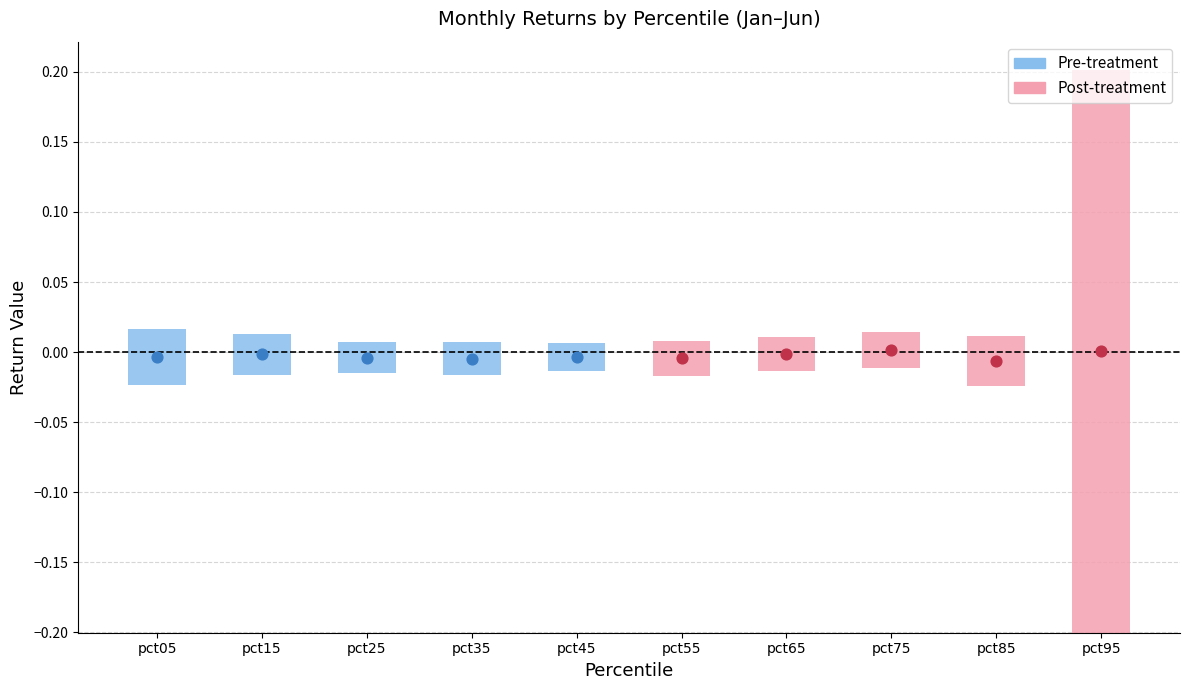

At which category is the sum across all series the highest?

pct75